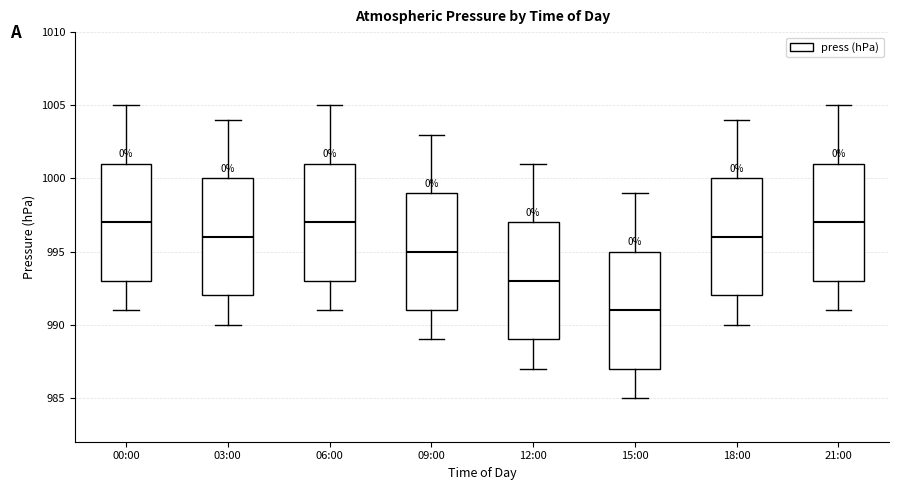

Which box's median line is the lowest?

15:00